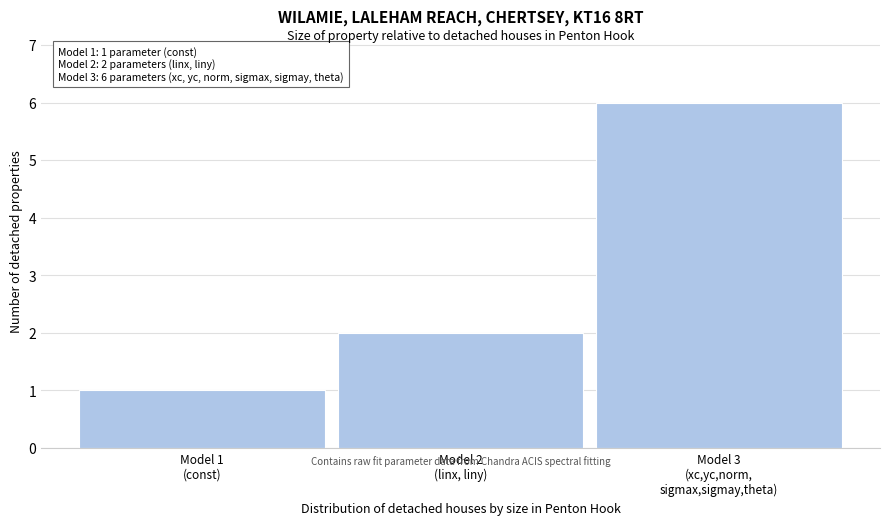

Reading right to left, transcribe all the data shown in this chart.

6	2	1